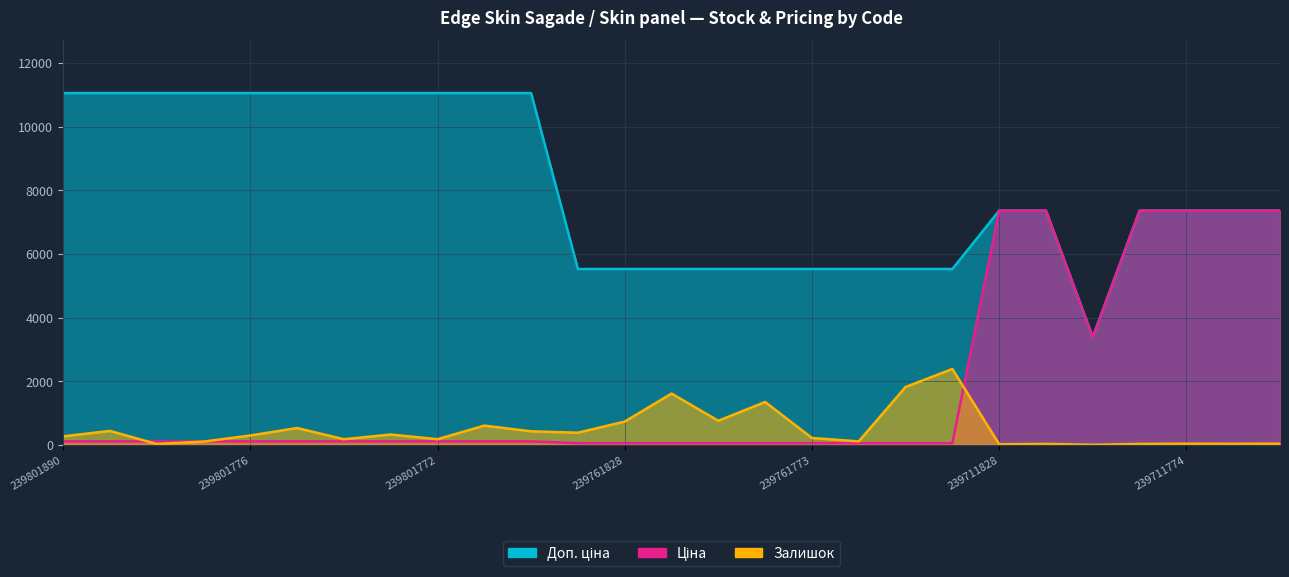

Between 239801774 and 239761777, which series saw the biggest shift?

Доп. ціна